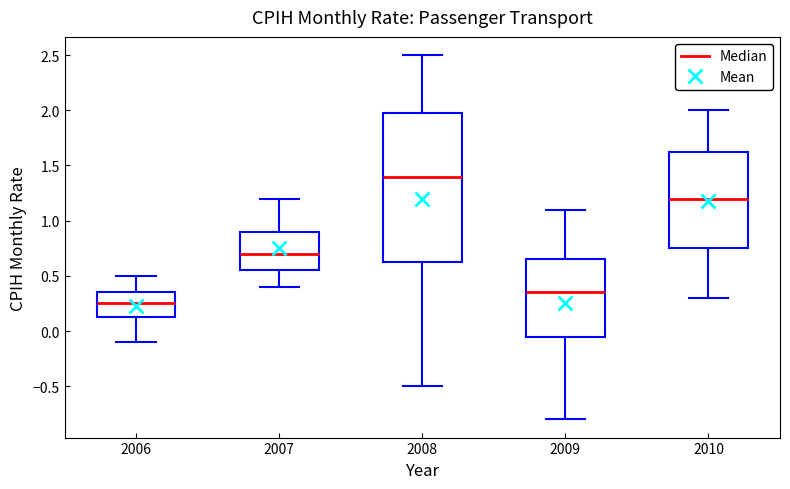

Which box's median line is the highest?

2008